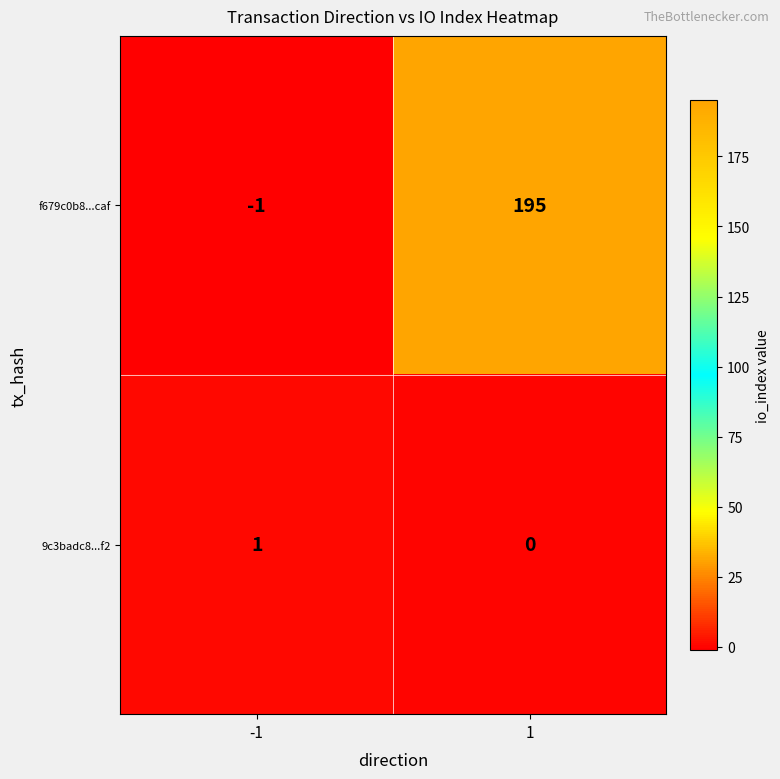

List the labels in order of 9c3badc8...f2 value, smallest first.

1, -1